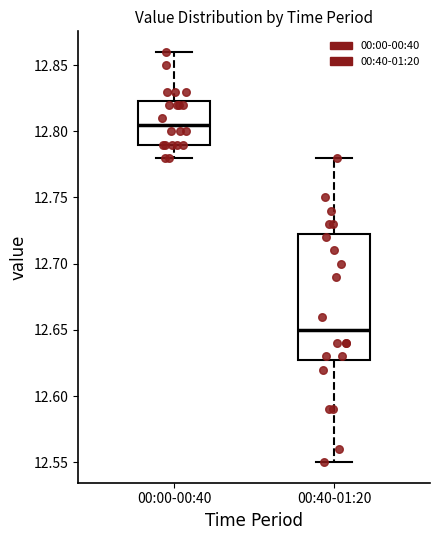

Reading left to right, read every box against the y-axis: the position of its median line, the range the box covers, and the ends of its whiskers. The values are not printed on the chart, so give them approximately, as read against the axis.

00:00-00:40: median 12.805, box 12.790 to 12.825, whiskers 12.780 to 12.860
00:40-01:20: median 12.650, box 12.630 to 12.725, whiskers 12.550 to 12.780